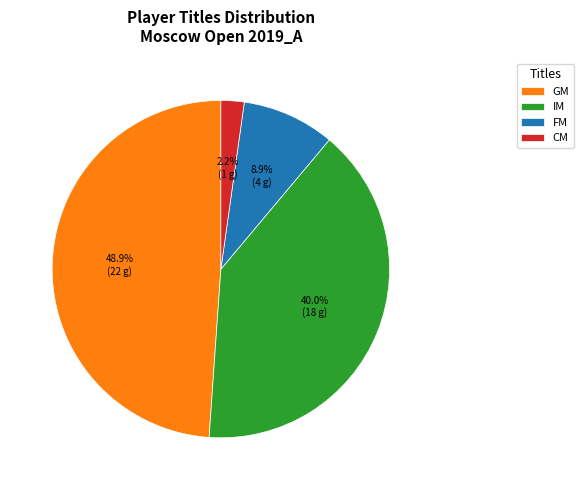

How many slices are in this pie chart?

4